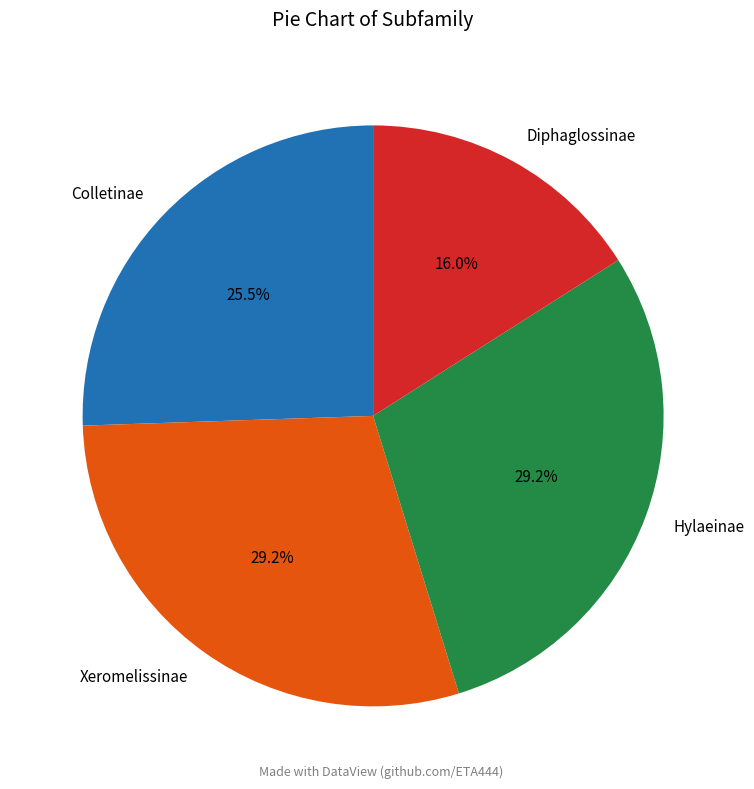

How many segments does this pie chart have?

4